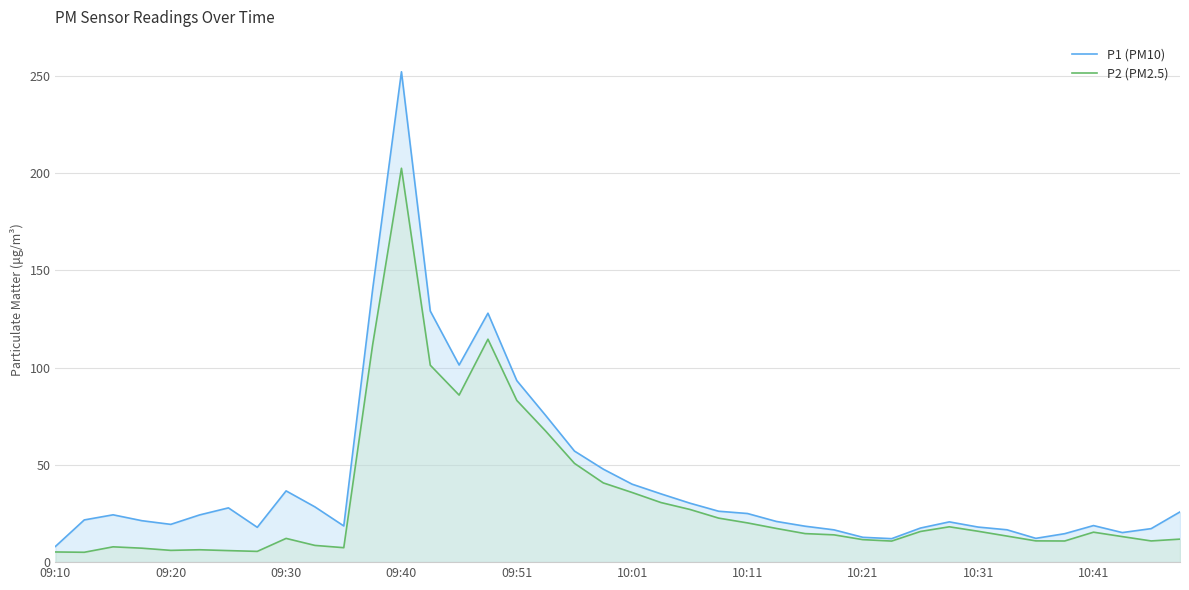

At which category is the sum across all series the highest?

09:40